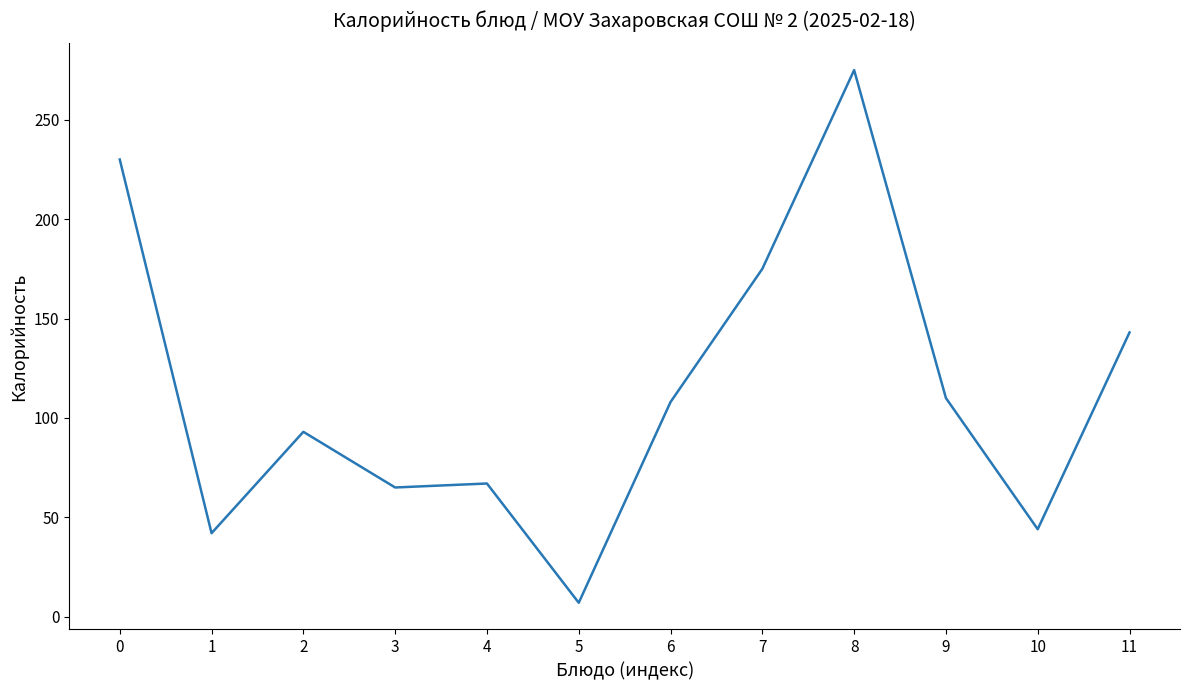

True or false: the data shows 175 at 7.

True